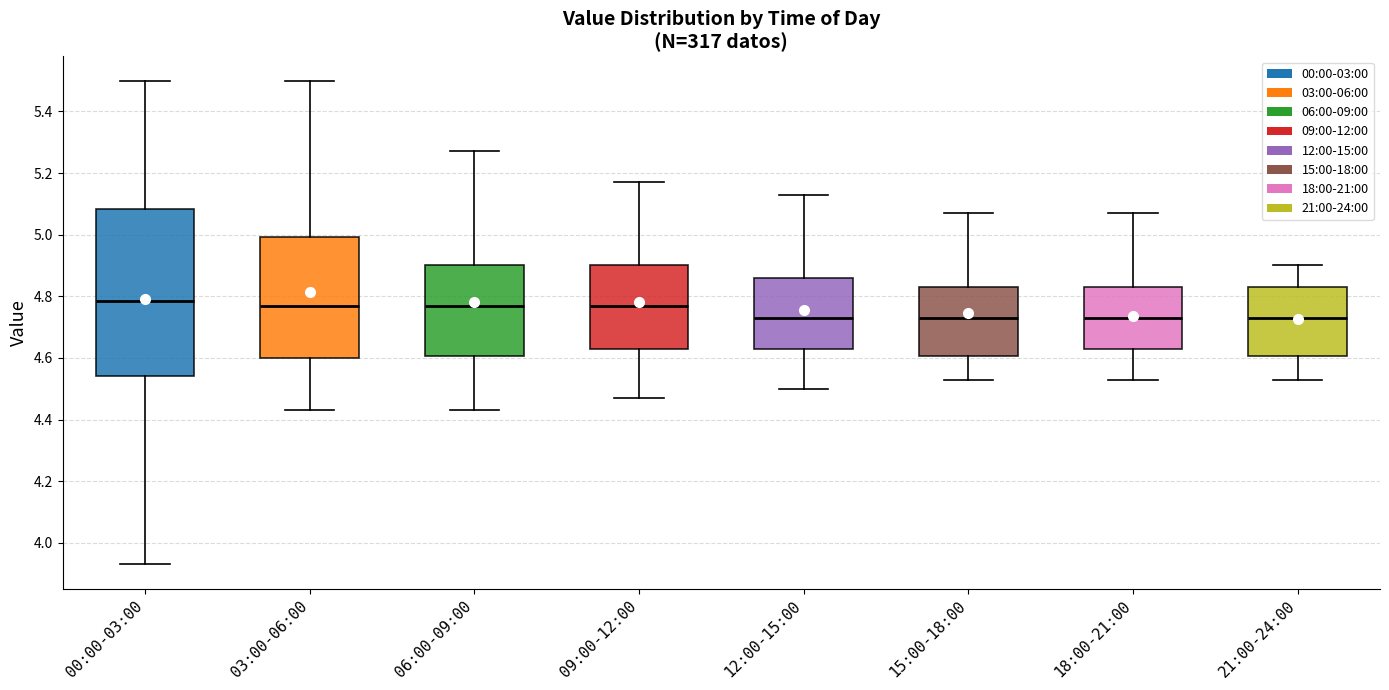

Reading left to right, read every box against the y-axis: the position of its median line, the range the box covers, and the ends of its whiskers. The values are not printed on the chart, so give them approximately, as read against the axis.

00:00-03:00: median 4.78, box 4.54 to 5.08, whiskers 3.94 to 5.50
03:00-06:00: median 4.78, box 4.60 to 5.00, whiskers 4.44 to 5.50
06:00-09:00: median 4.78, box 4.60 to 4.90, whiskers 4.44 to 5.28
09:00-12:00: median 4.78, box 4.64 to 4.90, whiskers 4.48 to 5.18
12:00-15:00: median 4.74, box 4.64 to 4.86, whiskers 4.50 to 5.14
15:00-18:00: median 4.74, box 4.60 to 4.84, whiskers 4.54 to 5.08
18:00-21:00: median 4.74, box 4.64 to 4.84, whiskers 4.54 to 5.08
21:00-24:00: median 4.74, box 4.60 to 4.84, whiskers 4.54 to 4.90